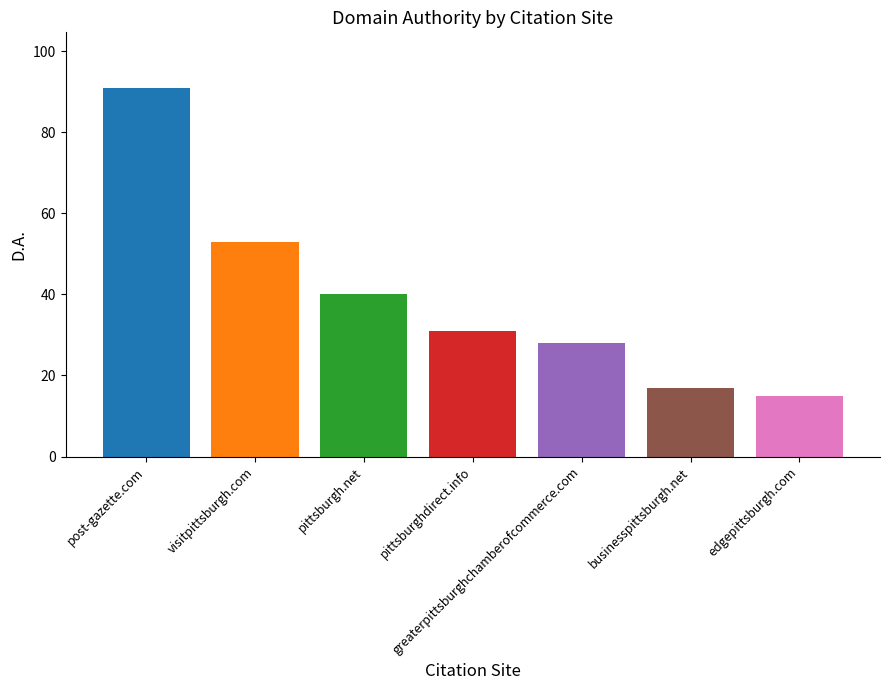

What is the sum of the values at greaterpittsburghchamberofcommerce.com and visitpittsburgh.com?

81